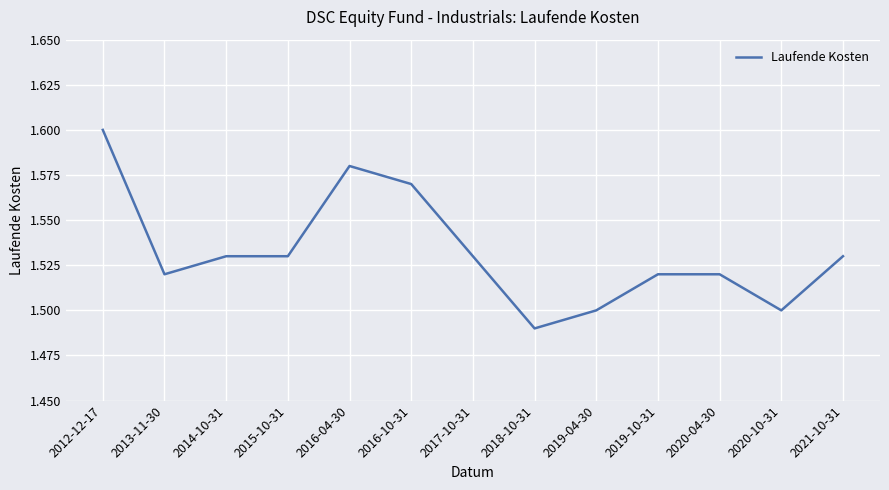

The chart shows a value of 1.5 at 2019-04-30. True or false?

True